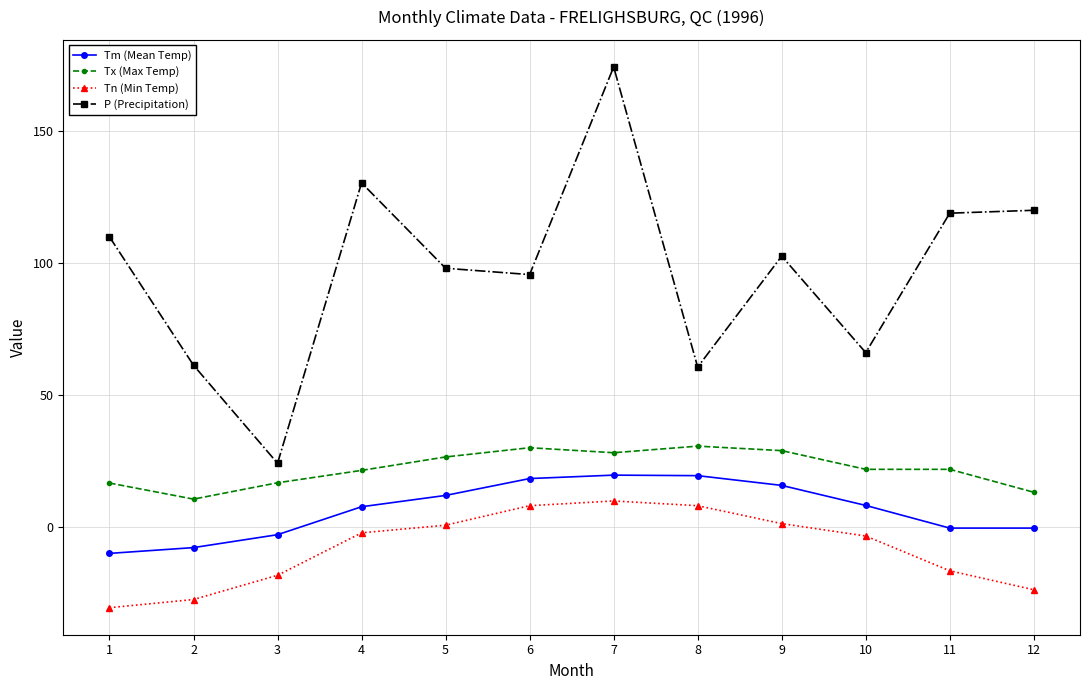

Which series has the largest range (max minus min)?

P (Precipitation)